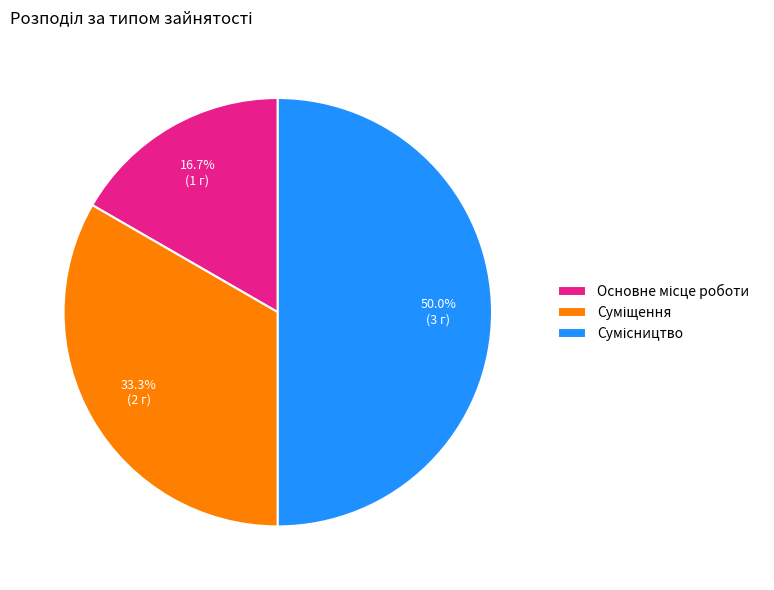

How many segments does this pie chart have?

3